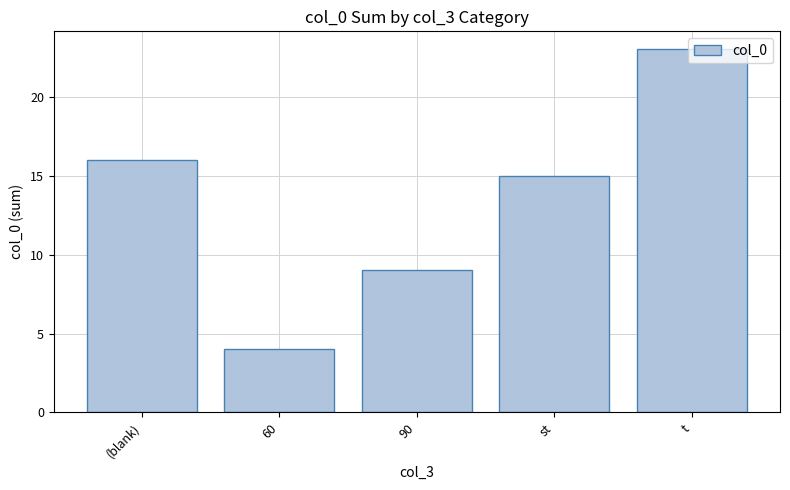

What is the label of the 5th bar from the left?

t